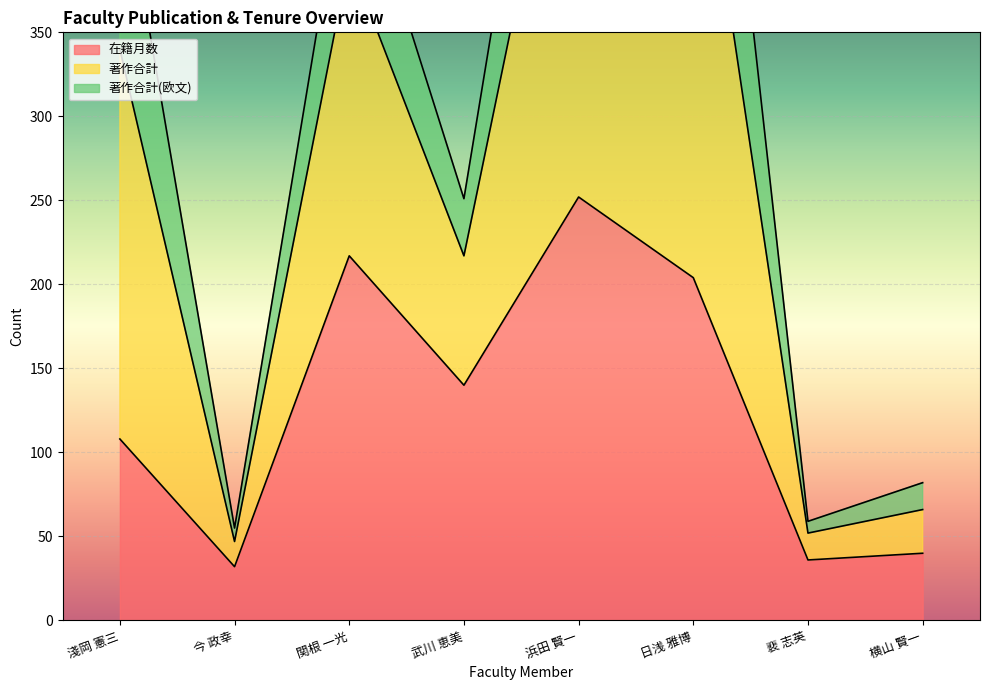

How many interior local peaks does the 著作合計 series have?

2